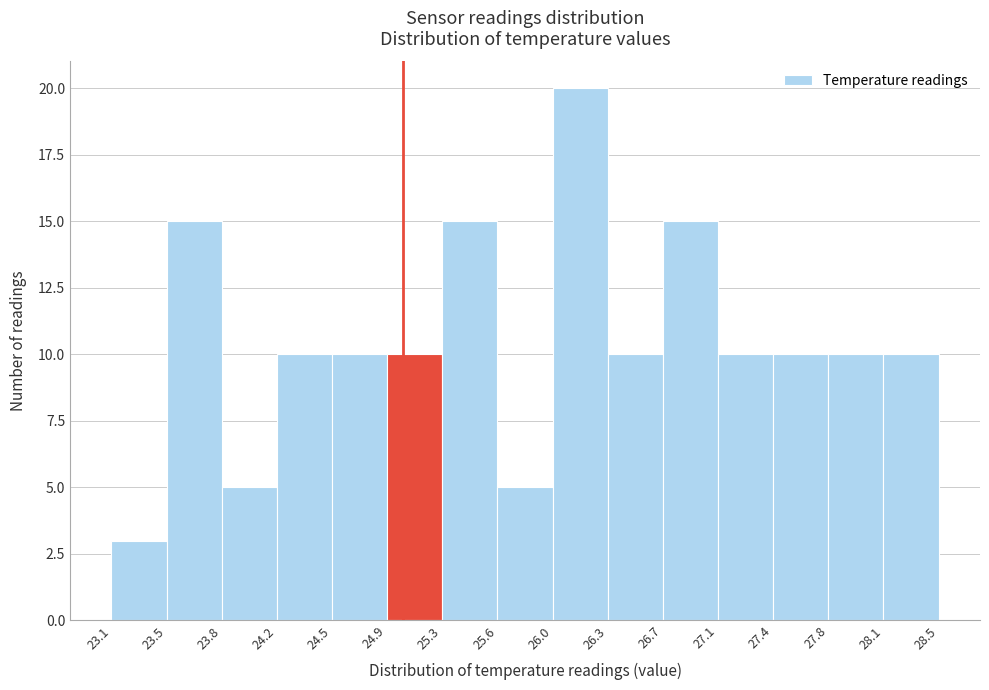

Reading left to right, list every bar in this chart as the range it spans on the x-axis followed by its height. The values are not printed on the chart, so give them approximately, as read against the axis.

23.1 to 23.5: 3
23.5 to 23.8: 15
23.8 to 24.2: 5
24.2 to 24.5: 10
24.5 to 24.9: 10
24.9 to 25.3: 10
25.3 to 25.6: 15
25.6 to 26.0: 5
26.0 to 26.3: 20
26.3 to 26.7: 10
26.7 to 27.1: 15
27.1 to 27.4: 10
27.4 to 27.8: 10
27.8 to 28.1: 10
28.1 to 28.5: 10